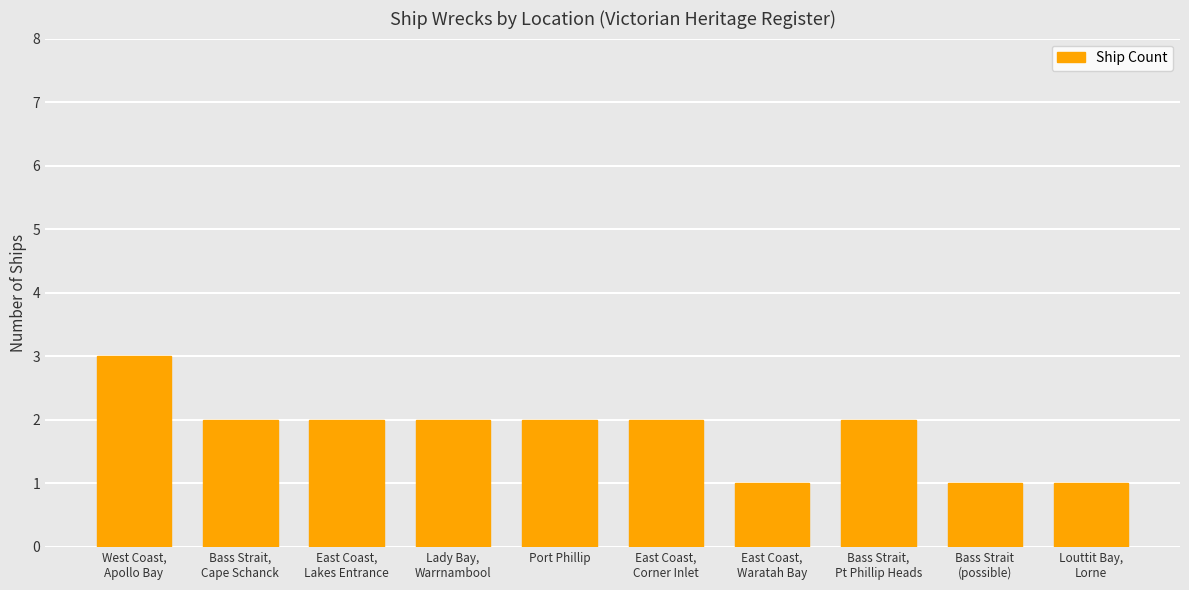

What is the label of the 5th bar from the left?

Port Phillip